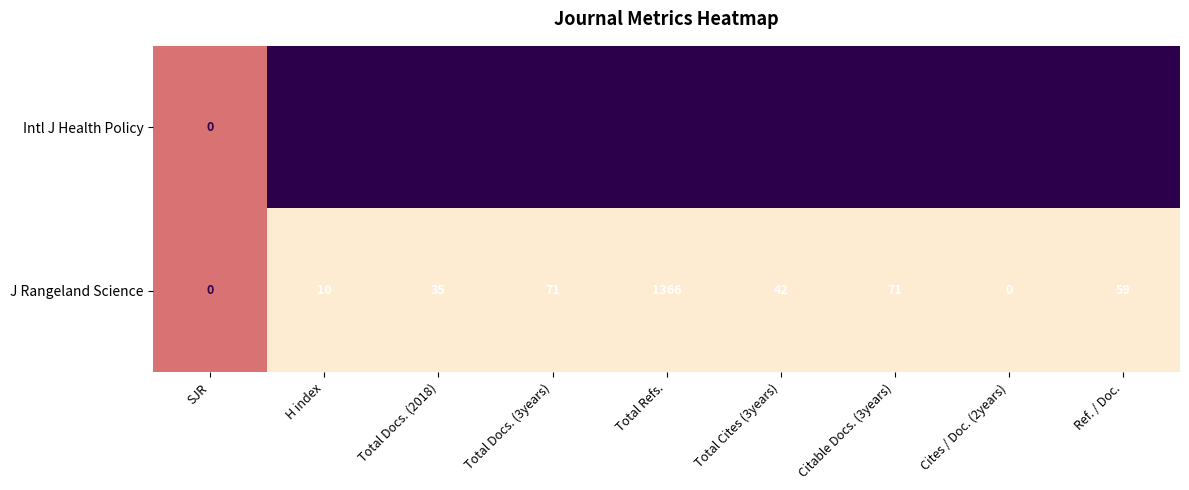

At which label does Intl J Health Policy reach its peak?

Total Refs.